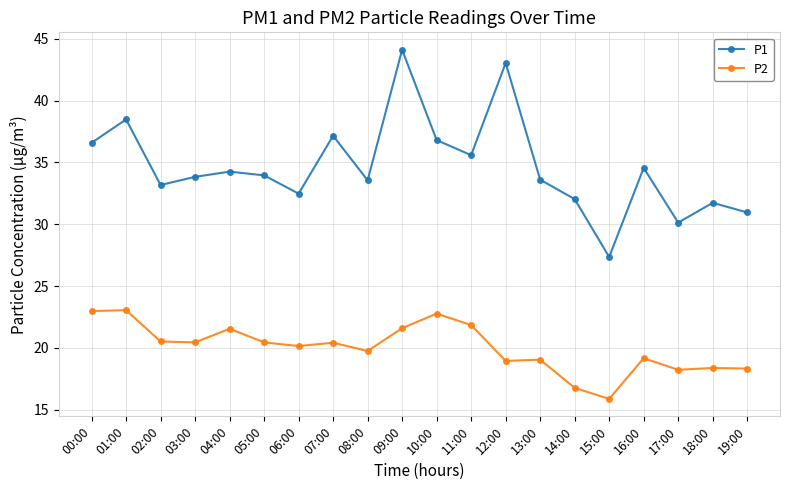

Is the value of P2 at 09:00 greater than the value of P1 at 18:00?

No